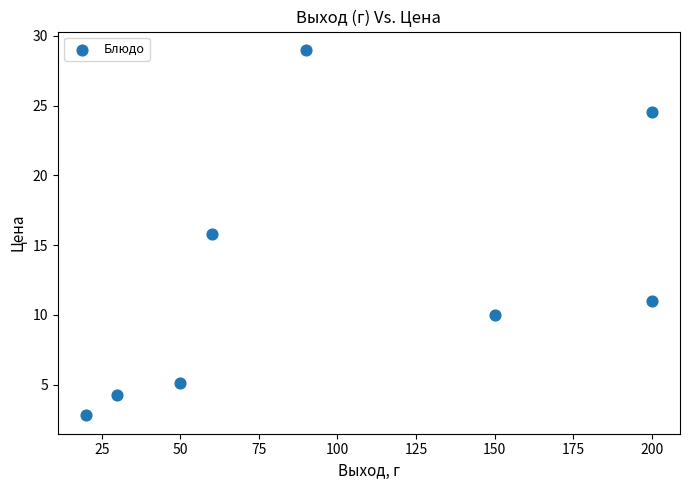

What is the range of Y values (max minus min)?

26.2